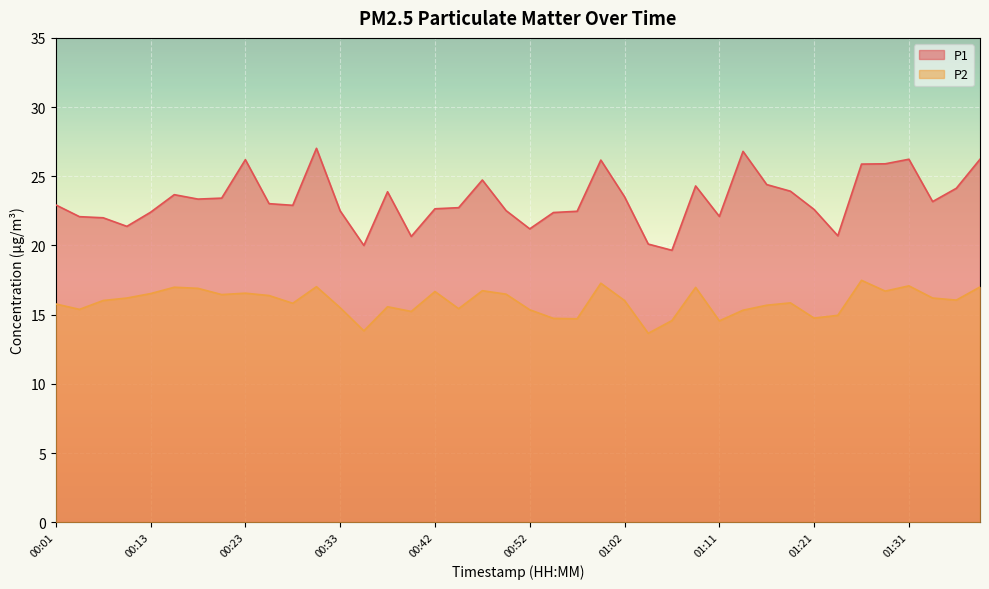

Does the chart display data point markers on the line(s)?

No